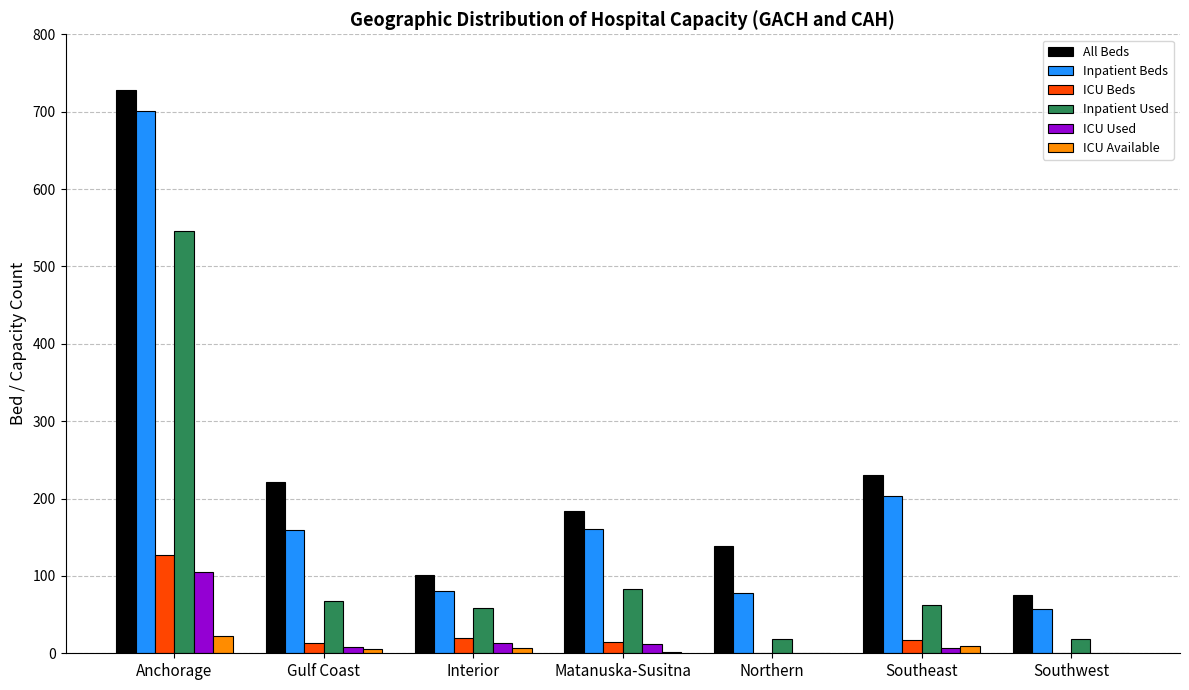

The value of Inpatient Beds at Southwest is 57. True or false?

True